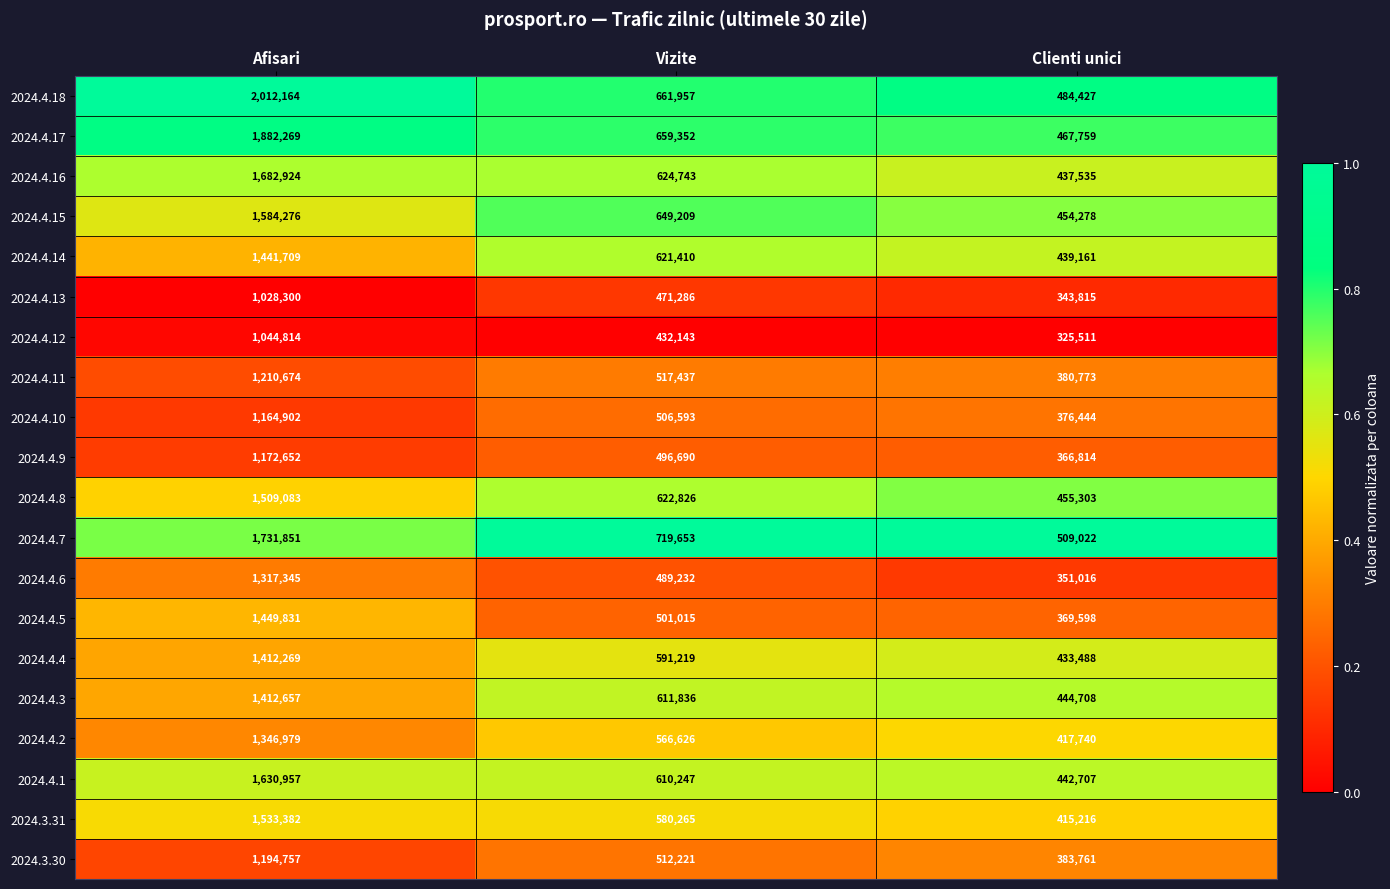

Between Afisari and Clienti unici, which series saw the biggest shift?

2024.4.18